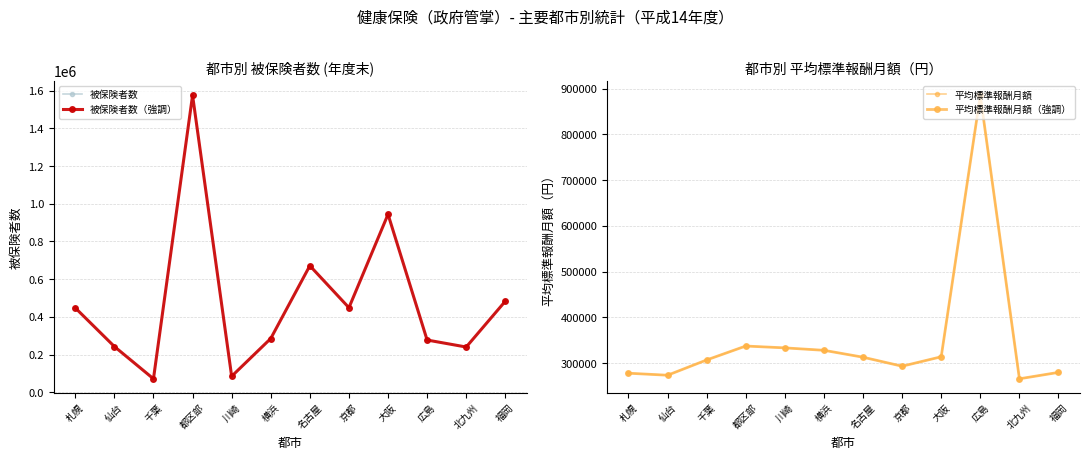

Reading left to right, what are all the values shown in this chart?

被保険者数: 447884	243170	71983	1574857	85282	285559	671532	448911	943986	277461	240408	483400
被保険者数（強調）: 447884	243170	71983	1574857	85282	285559	671532	448911	943986	277461	240408	483400
平均標準報酬月額: 277983	273580	306951	337366	333344	328037	312948	293272	313914	885232	265781	279785
平均標準報酬月額（強調）: 277983	273580	306951	337366	333344	328037	312948	293272	313914	885232	265781	279785